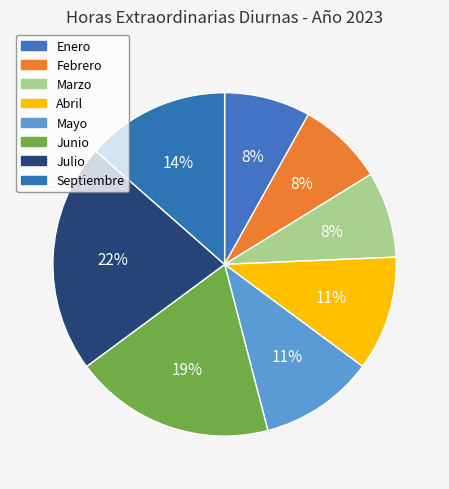

Between Abril and Julio, which is larger?

Julio